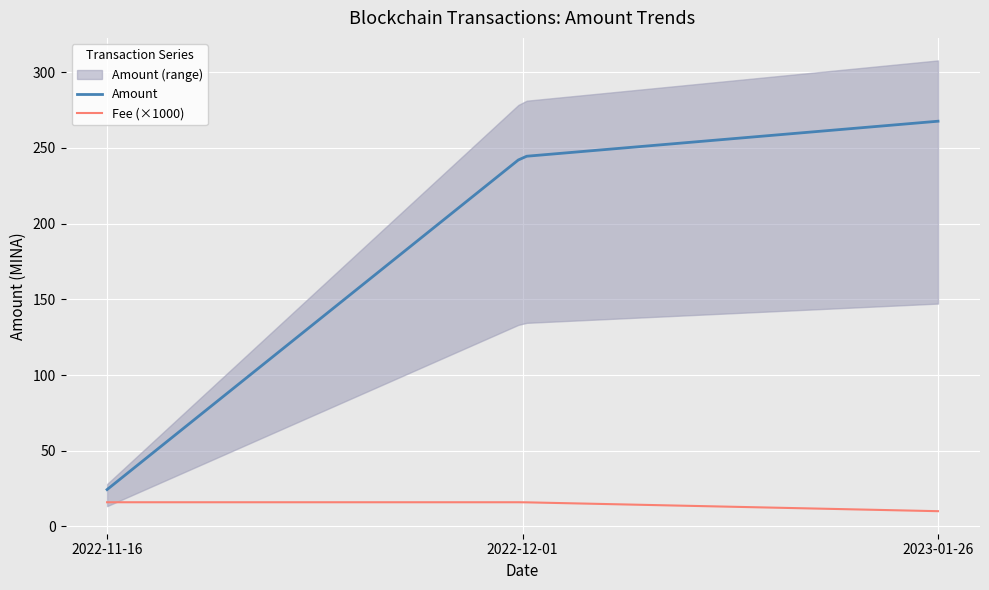

At which label does Amount reach its peak?

2023-01-26